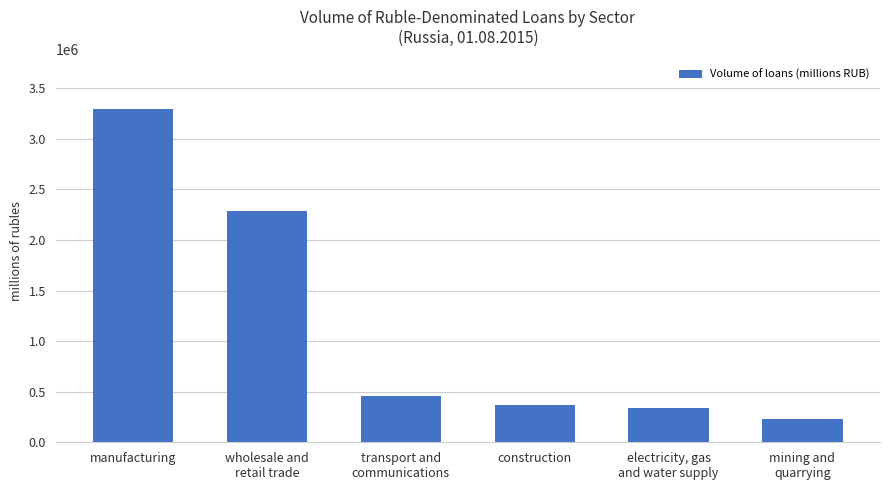

How many data points are less than 461775?

3